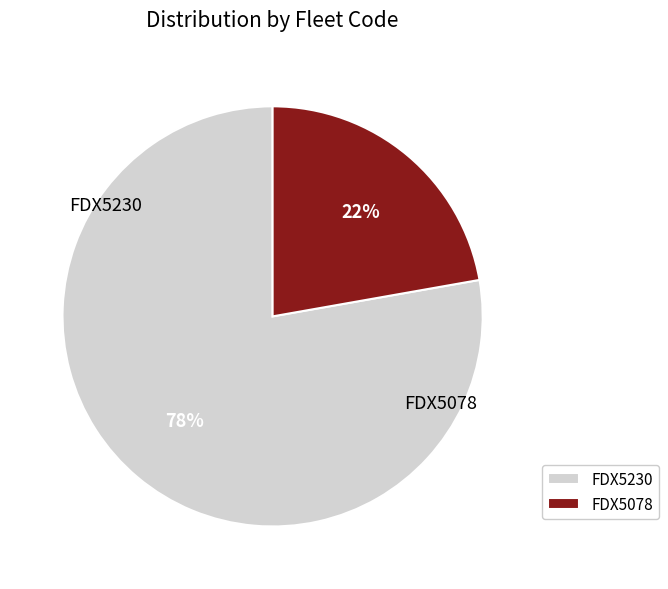

To the nearest percent, what is the difference between the FDX5078 and FDX5230 slice percentages?

56%